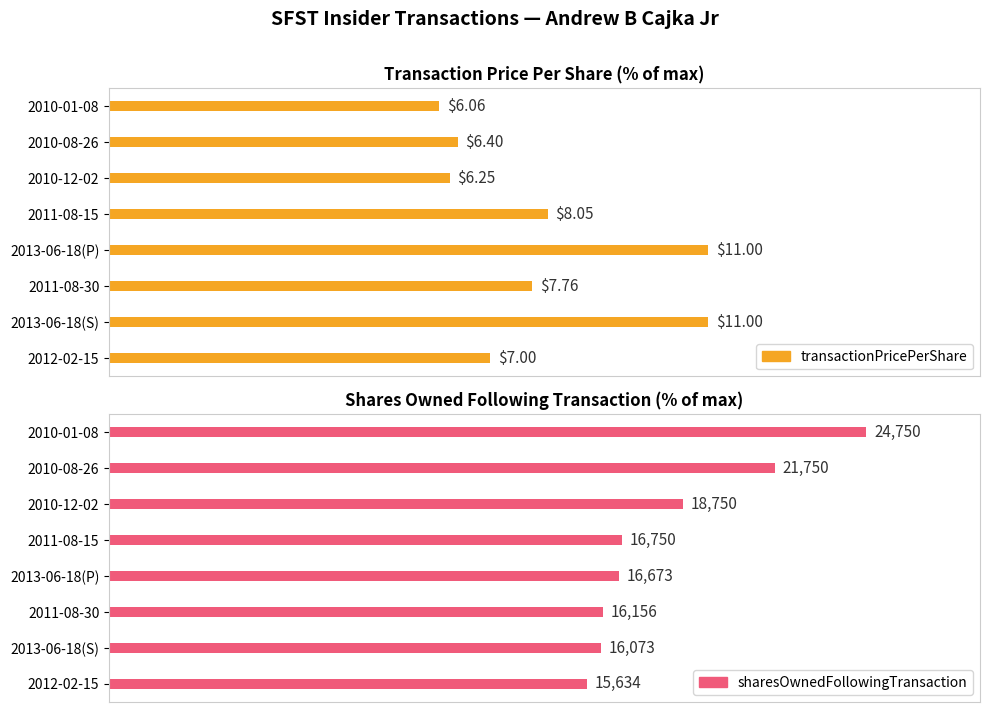

Which series has the widest spread of values?

sharesOwnedFollowingTransaction